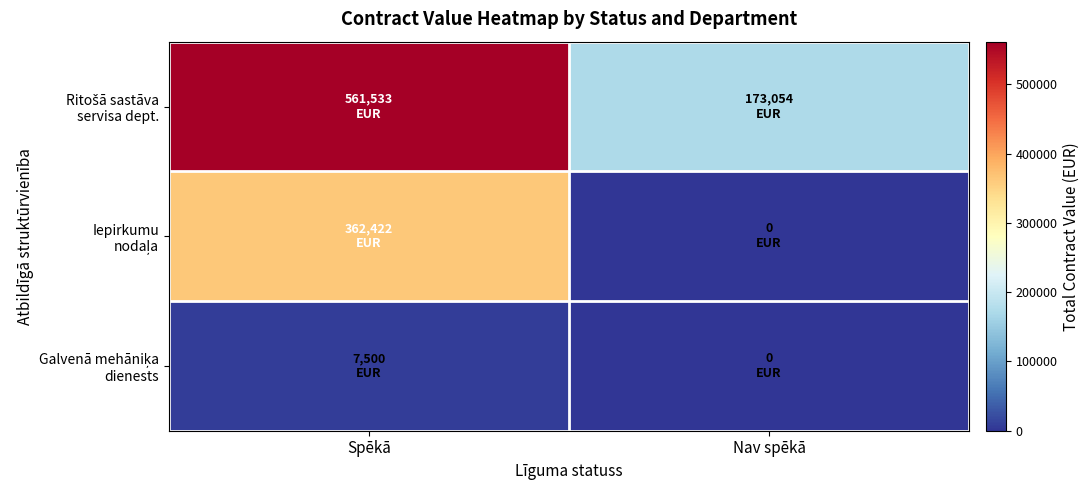

Rank the series at Nav spēkā from highest to lowest value.

Ritošā sastāva servisa dept., Iepirkumu nodaļa, Galvenā mehāniķa dienests